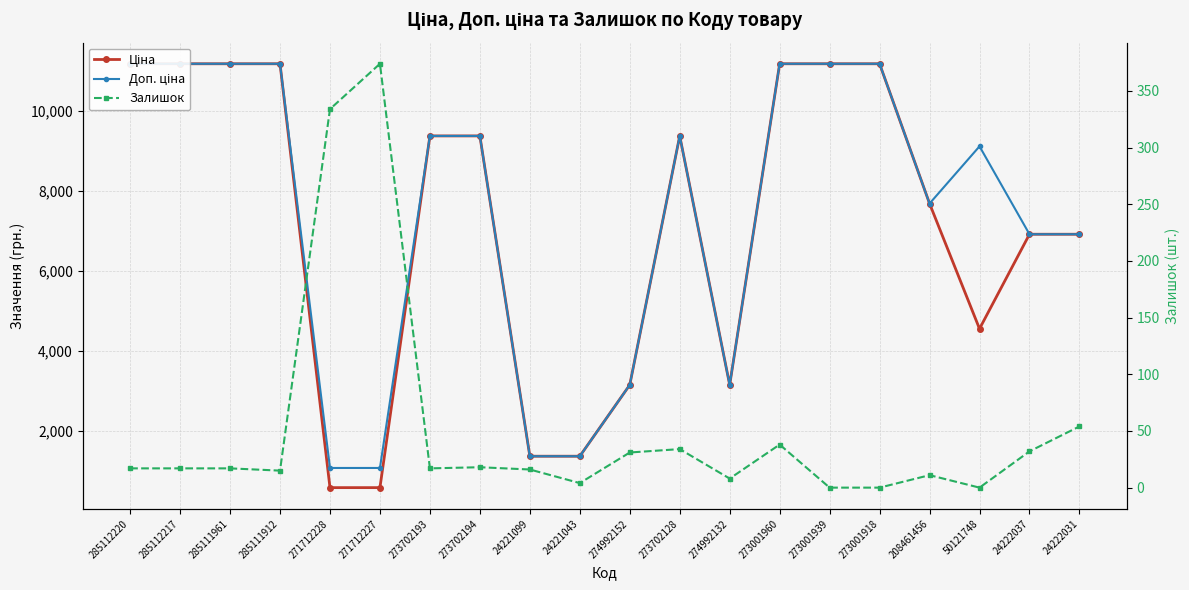

Is it true that Ціна equals 3157.9 at 274992132?

True